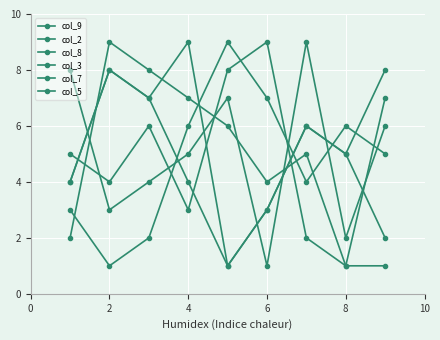

How many lines are shown in the chart?

6